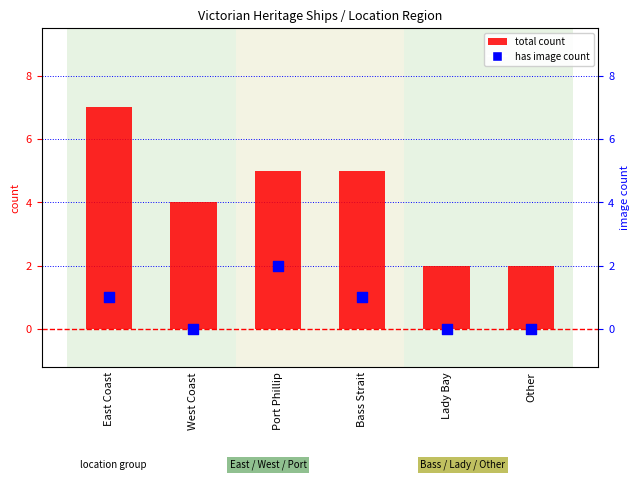

At which category is the sum across all series the highest?

East Coast